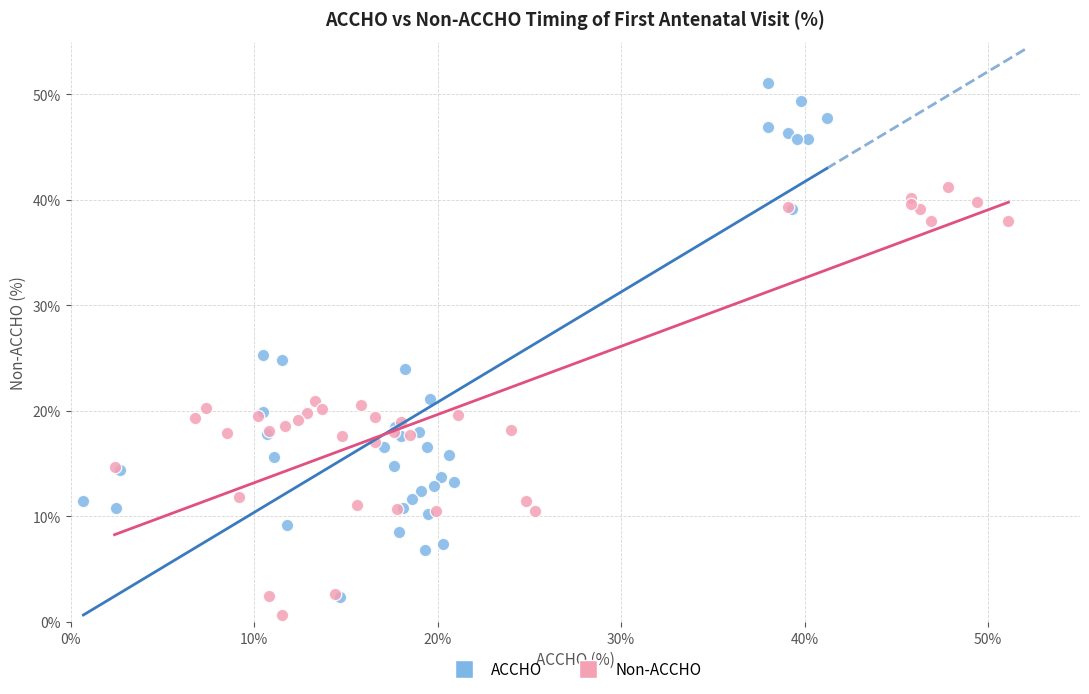

Which series contains the highest Y value?

ACCHO